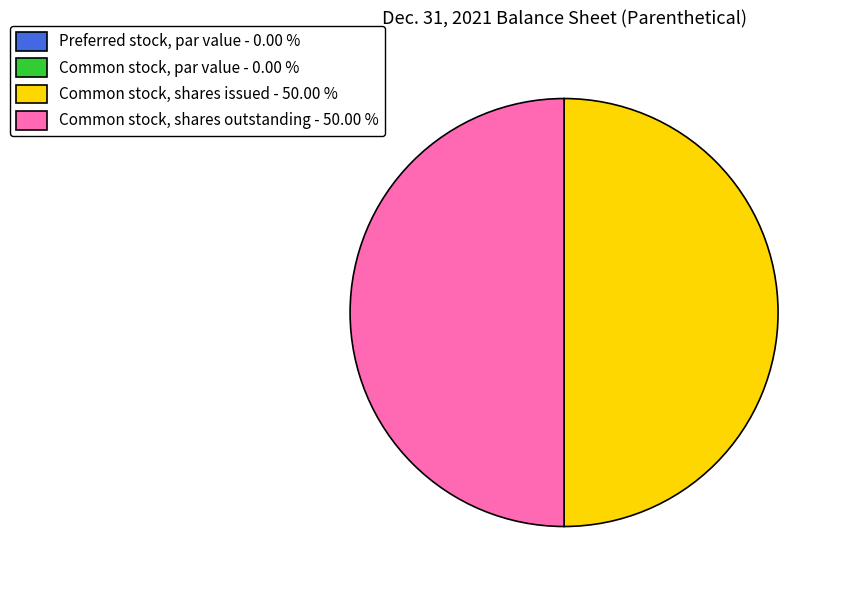

How many segments does this pie chart have?

4